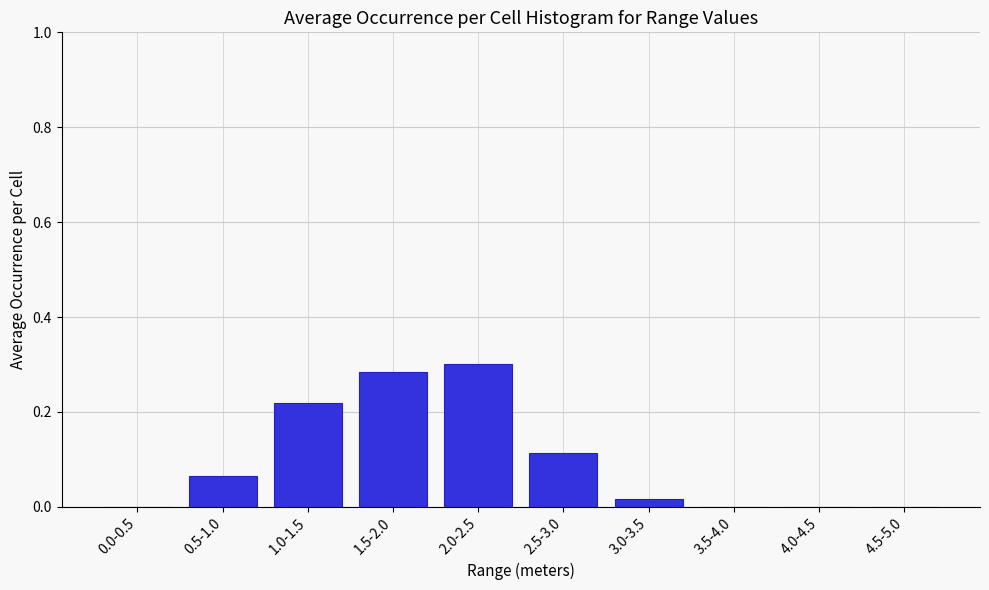

Which has a higher value, 0.5-1.0 or 1.5-2.0?

1.5-2.0